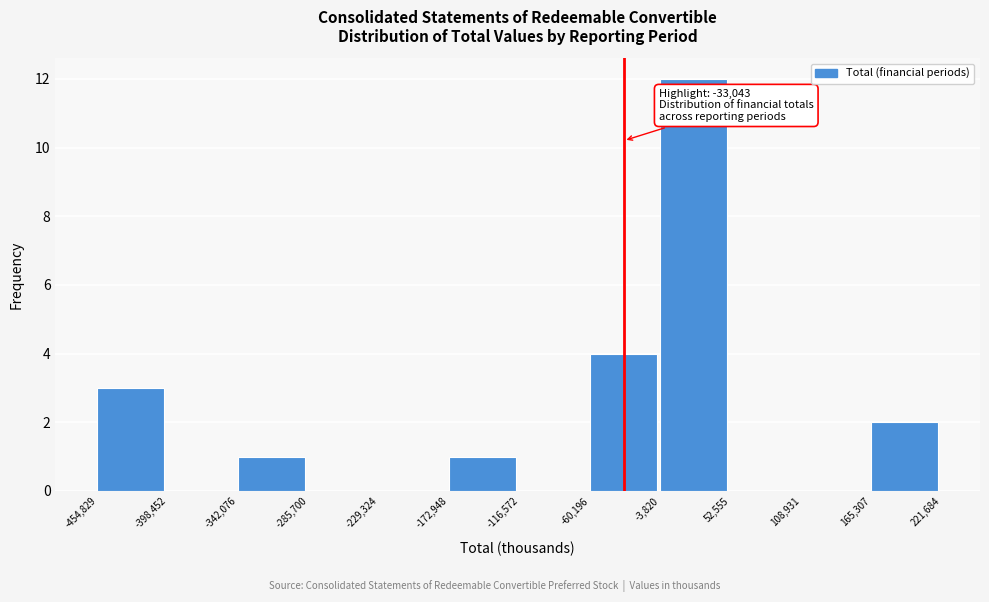

Which range on the x-axis has the tallest bar?

-3,820 to 52,555